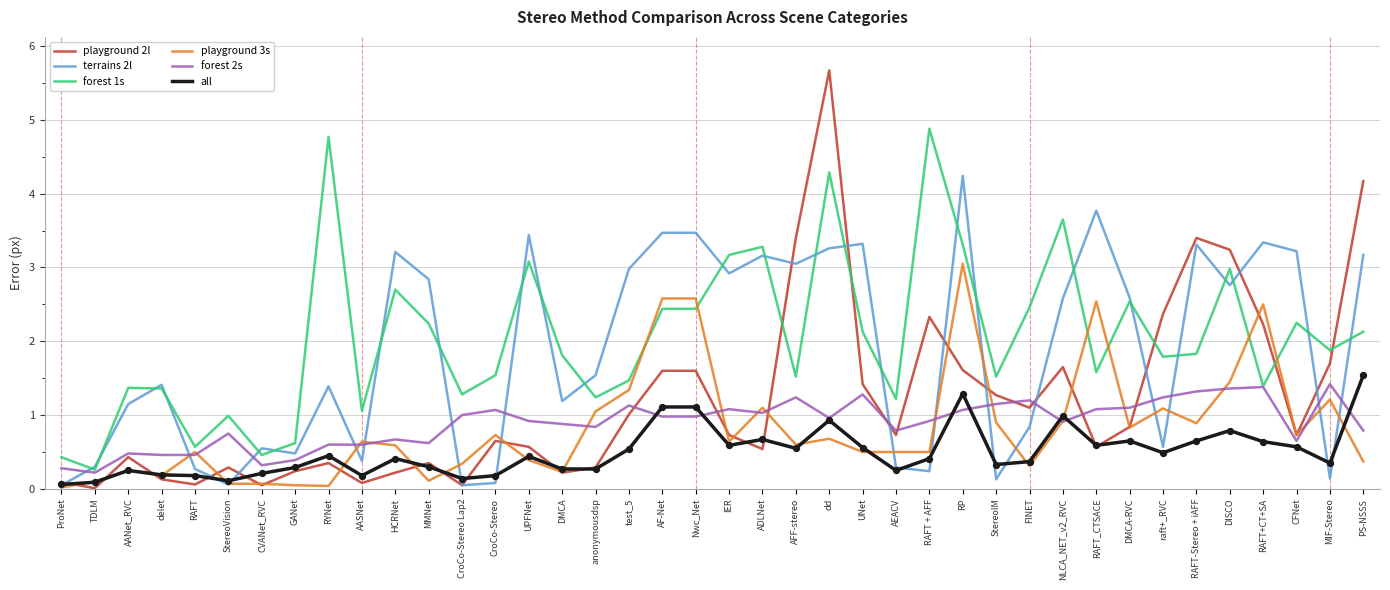

What is the difference between the highest and lowest values at dd?

5.0